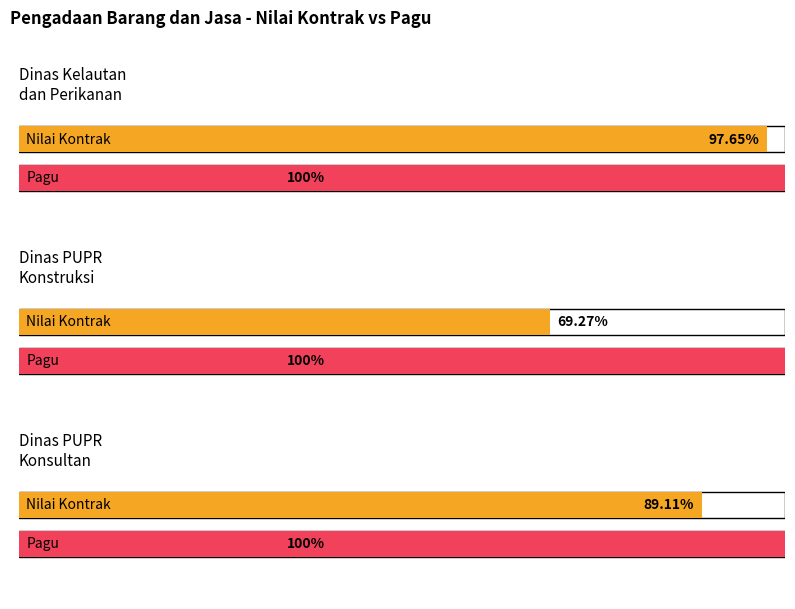

Where is NILAI KONTRAK nearest to the value 14693372098?

KONSTRUKSI